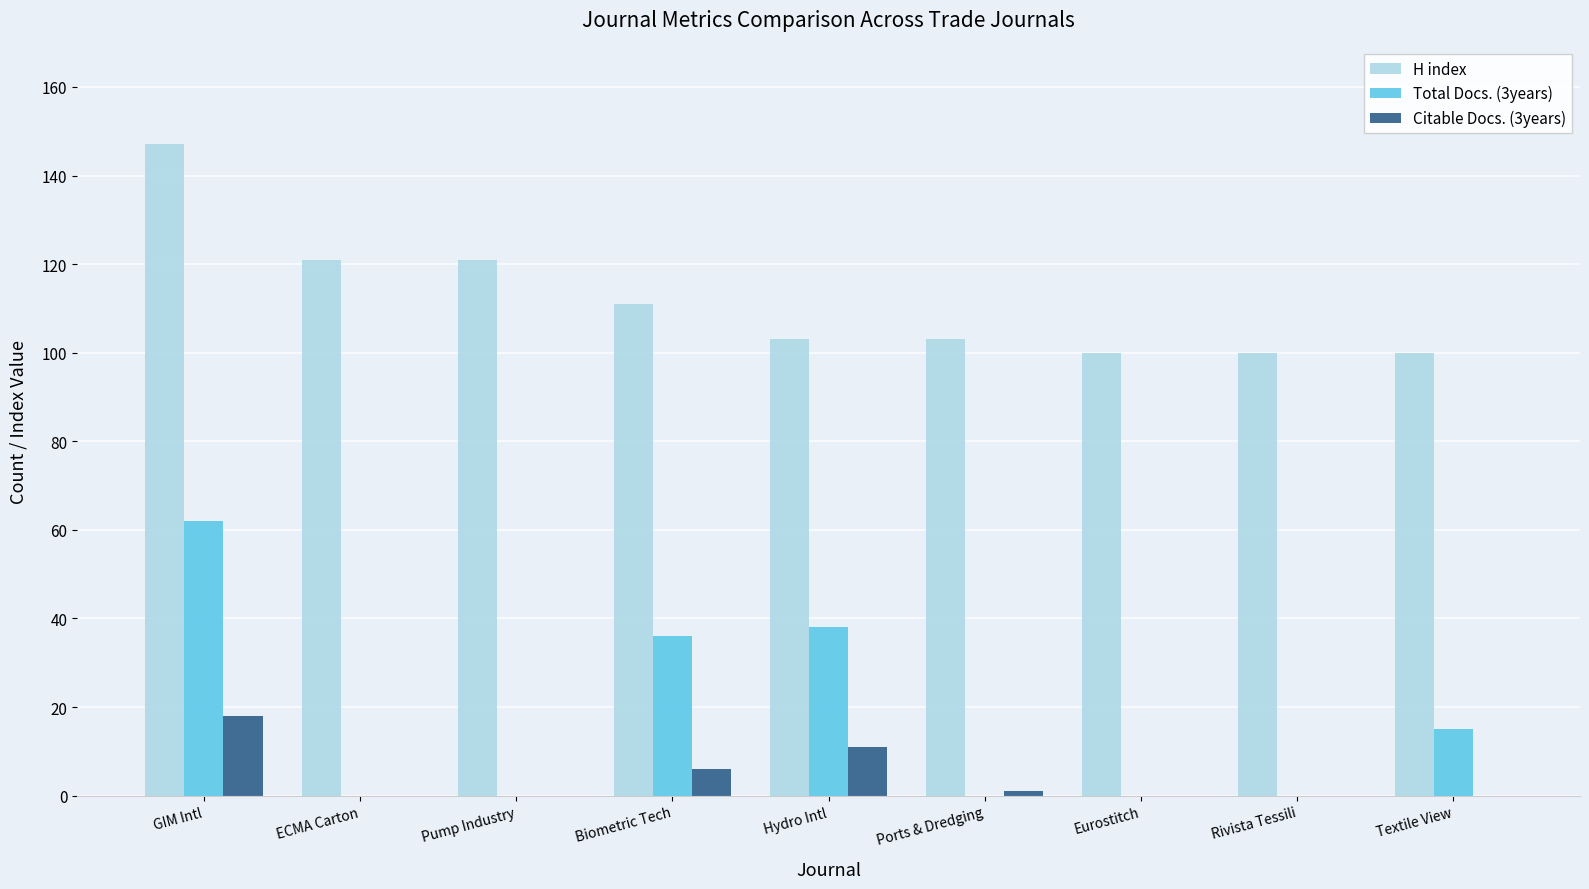

Which series has the largest total across all categories?

H index